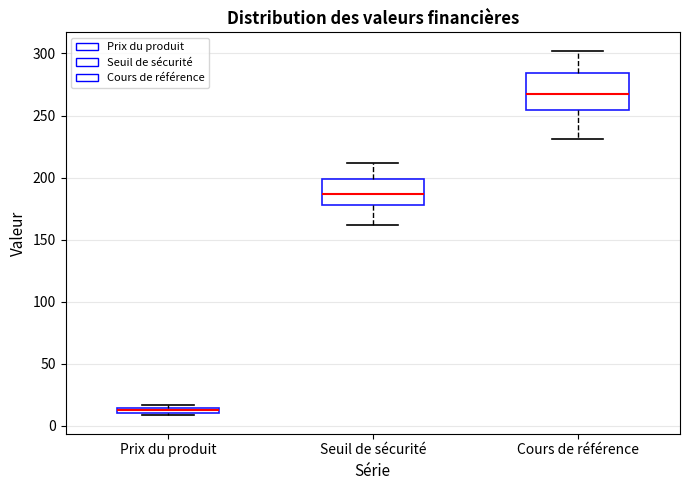

Where is the lower edge of the box for Cours de référence on the y-axis? The values are not printed on the chart, so give them approximately, as read against the axis.

255